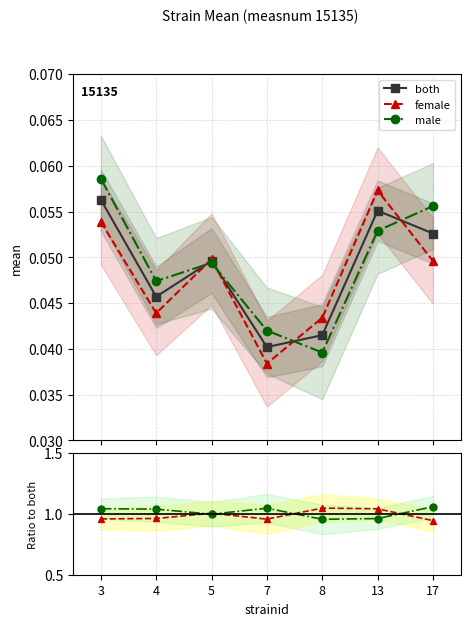

Which series has the largest range (max minus min)?

female/both